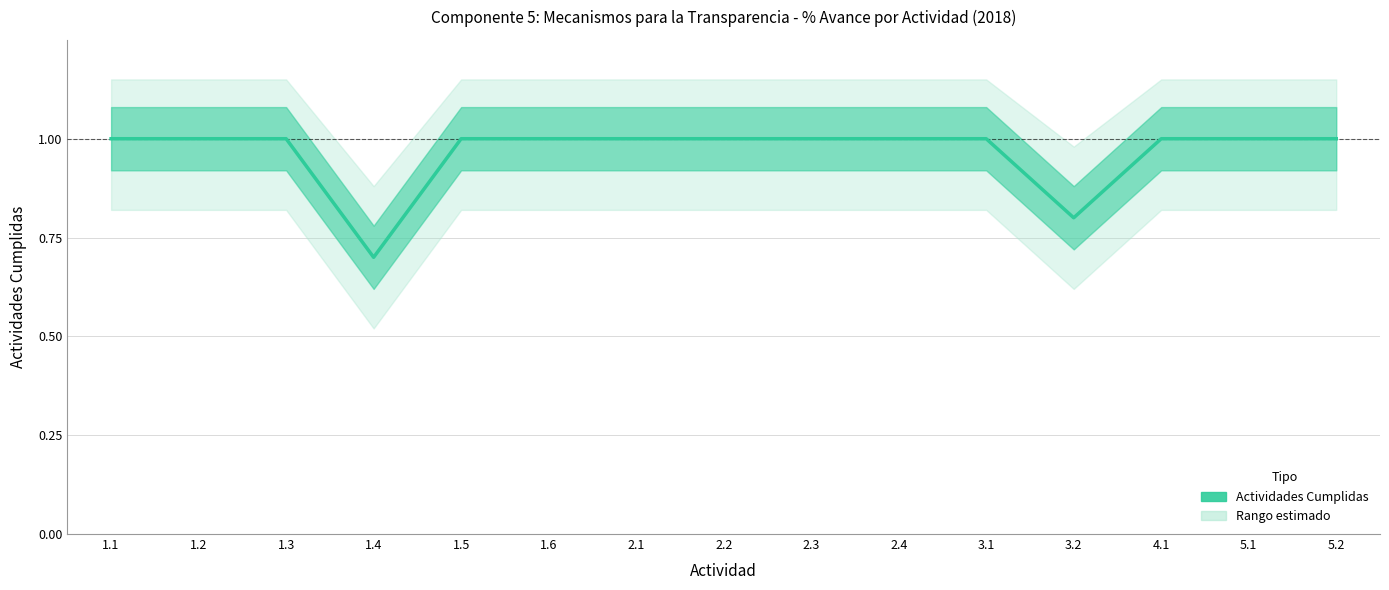

At which category does the chart reach its minimum across all series?

1.4